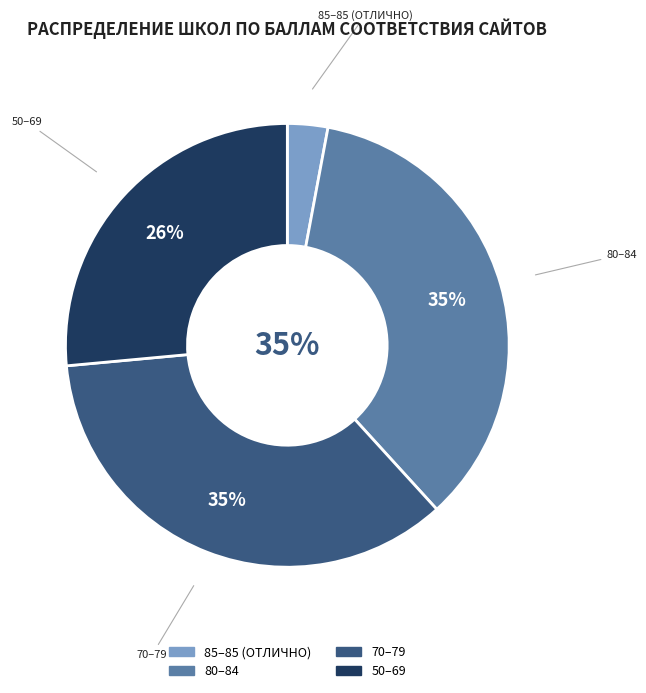

To the nearest percent, what is the difference between the largest and smallest slice percentages?

32%